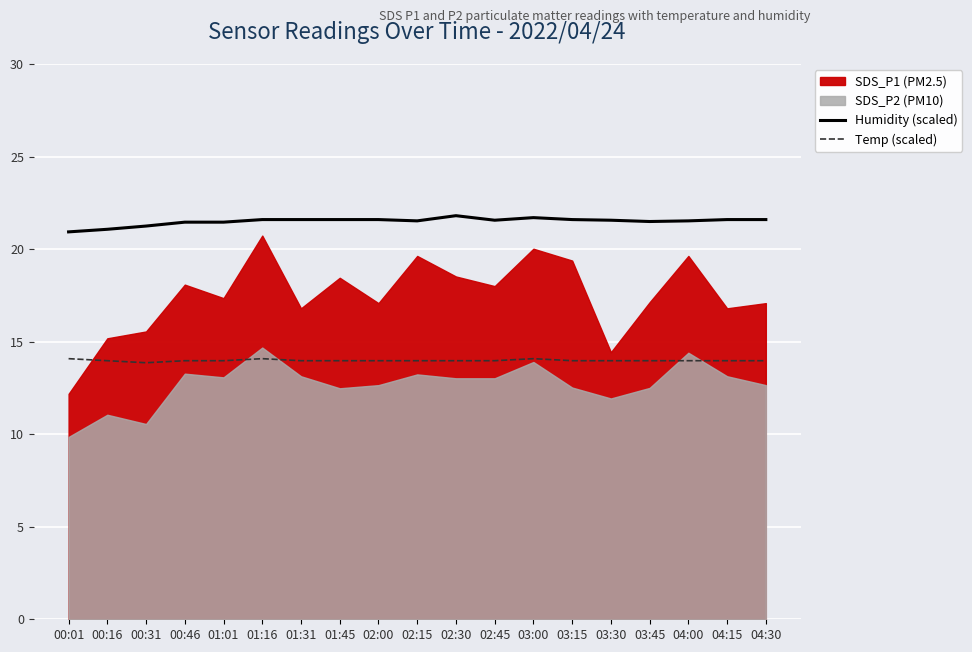

What is the label of the 1st point from the left?

00:01